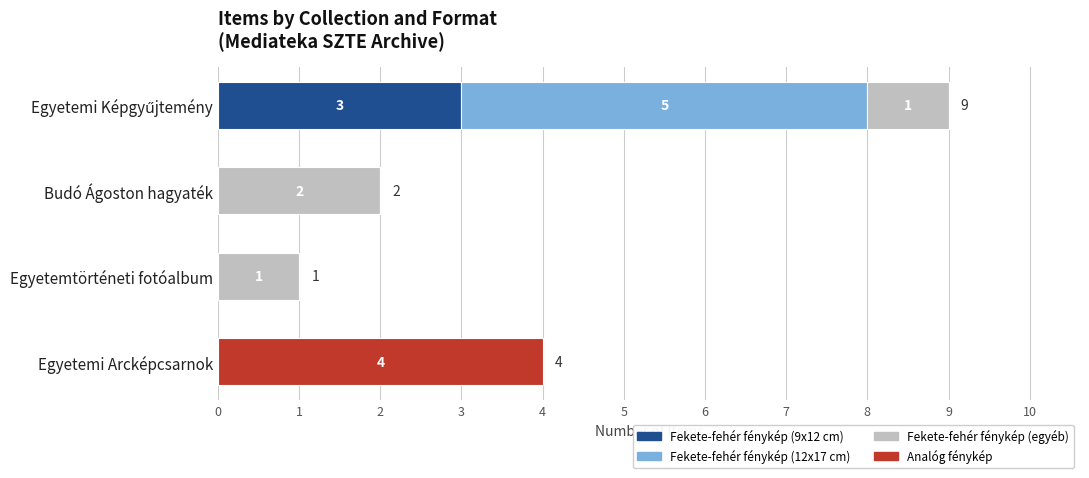

What is the maximum value for Fekete-fehér fénykép (9x12 cm)?

3